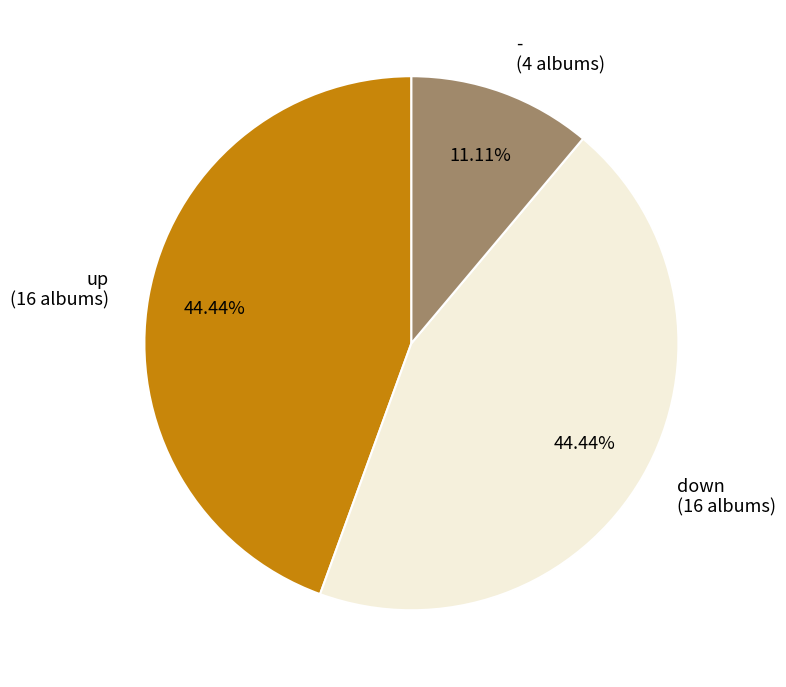

The down slice represents 44% of the pie. True or false?

True